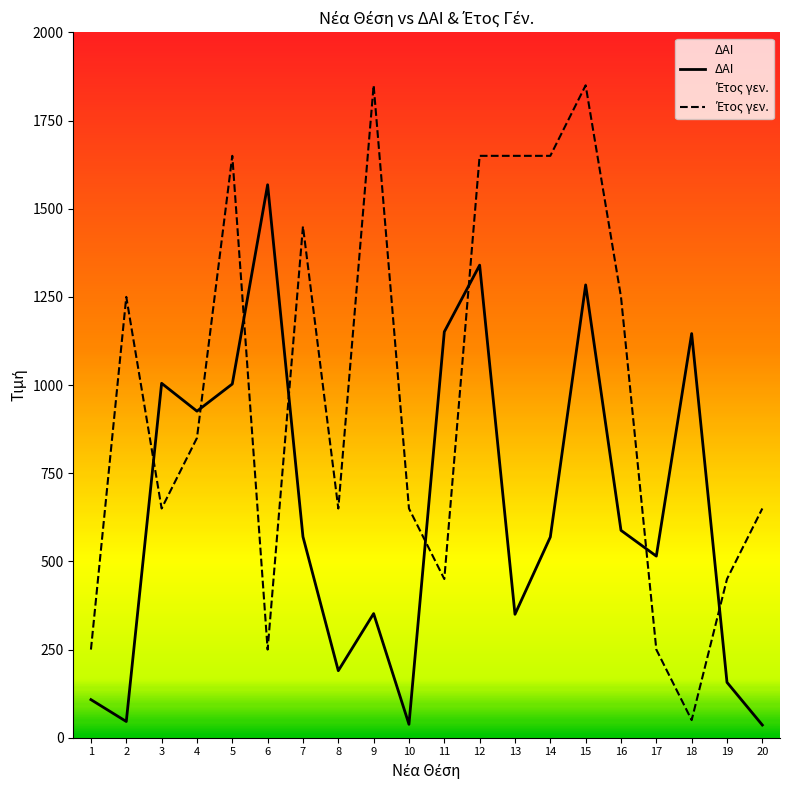

What is the difference between the second highest and minimum values in the Έτος γεν. series?

1800